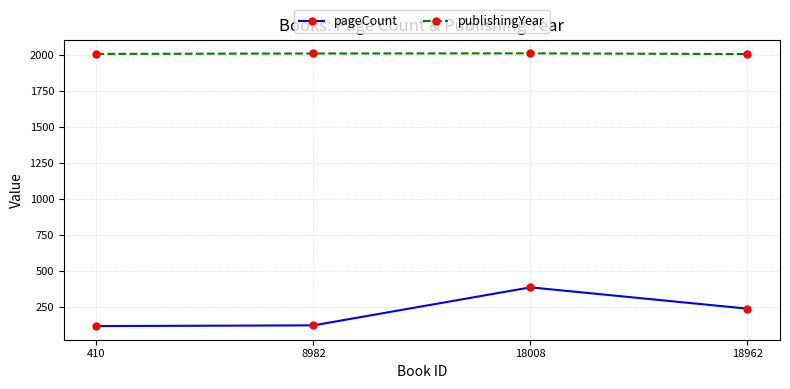

True or false: publishingYear has more than 1 points higher than both neighbors.

False